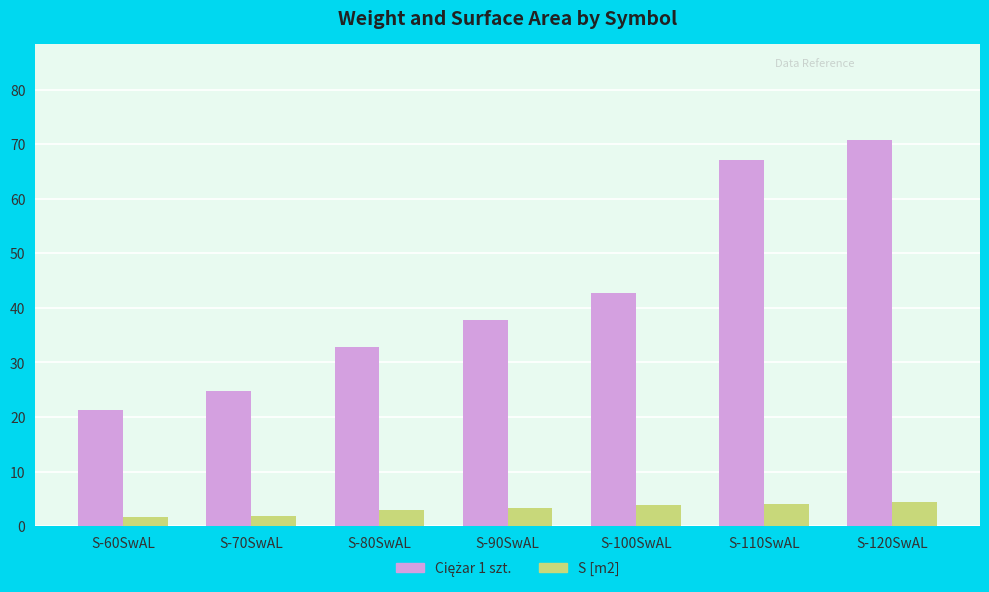

What is the average value of the S [m2] series?

3.1